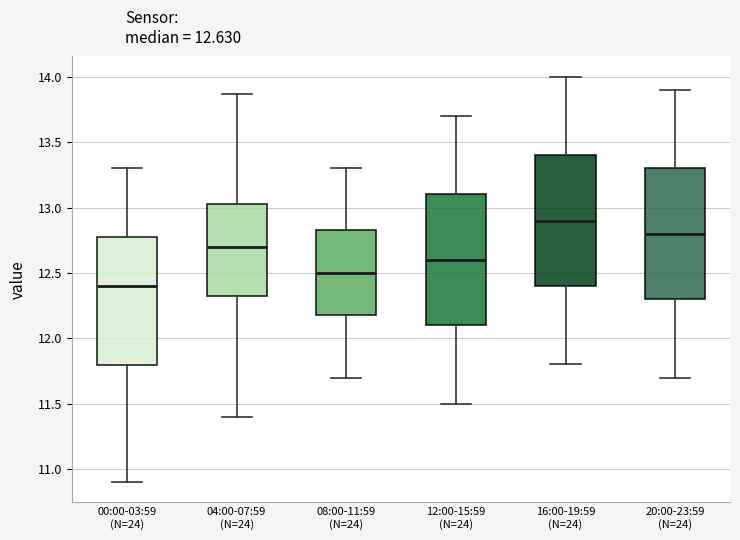

Which box's median line is the lowest?

00:00-03:59 (N=24)